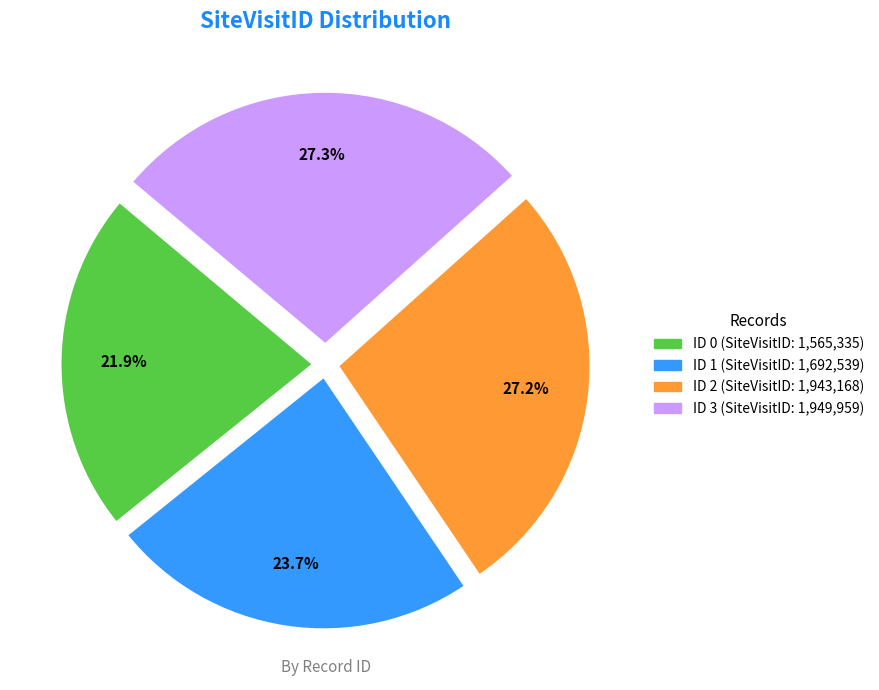

Does any single category account for the majority?

No